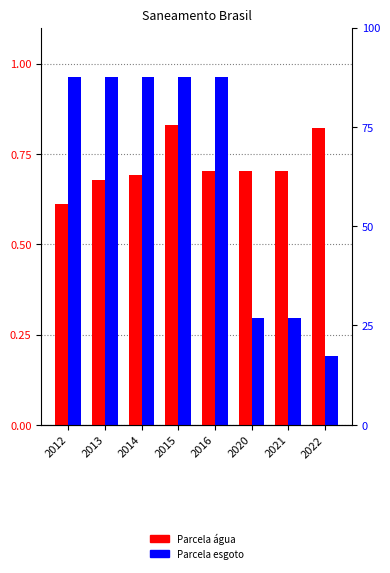

What is the maximum value for Parcela populacao com agua?

0.8